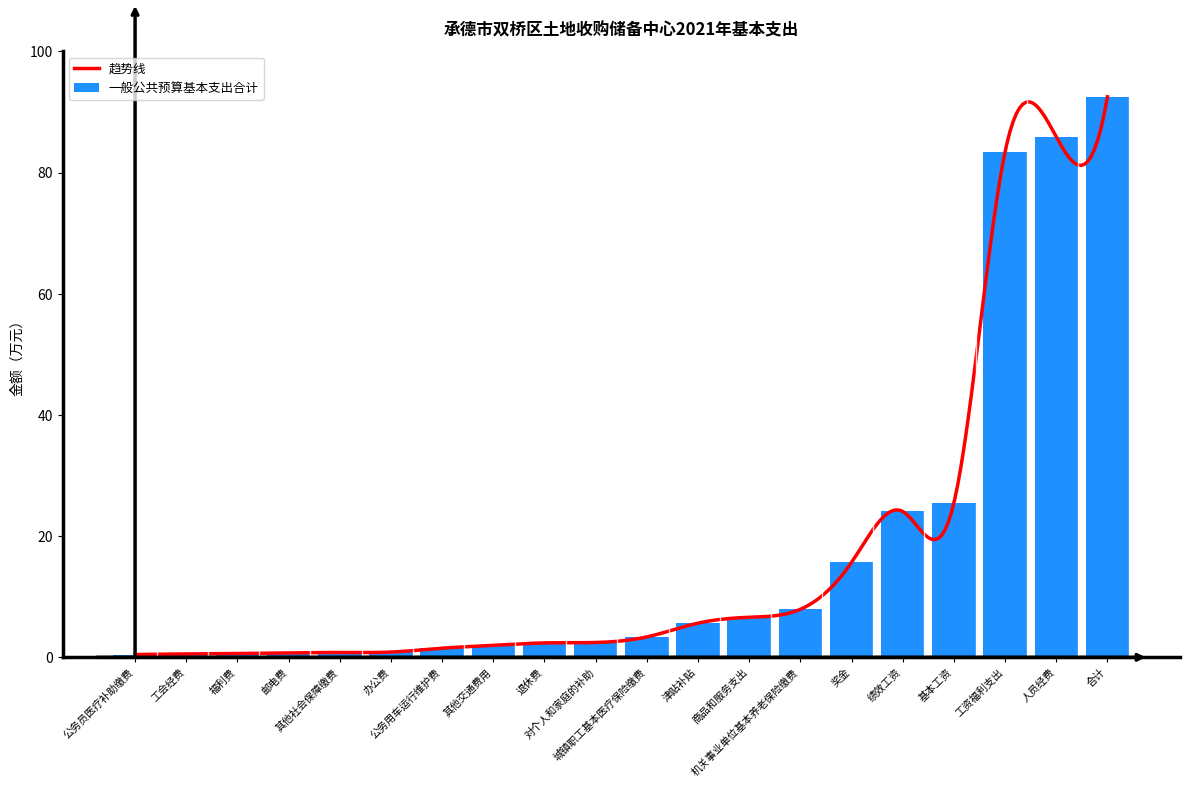

Which category has the lowest value across all series?

公务员医疗补助缴费